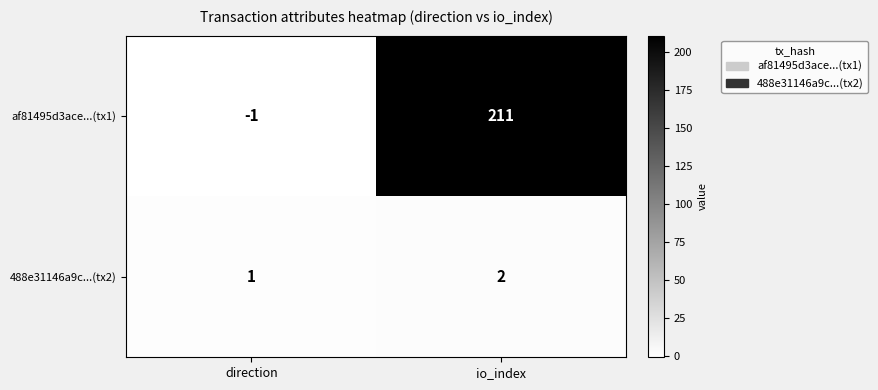

The value of af81495d3ace...(tx1) at io_index is 95. True or false?

False